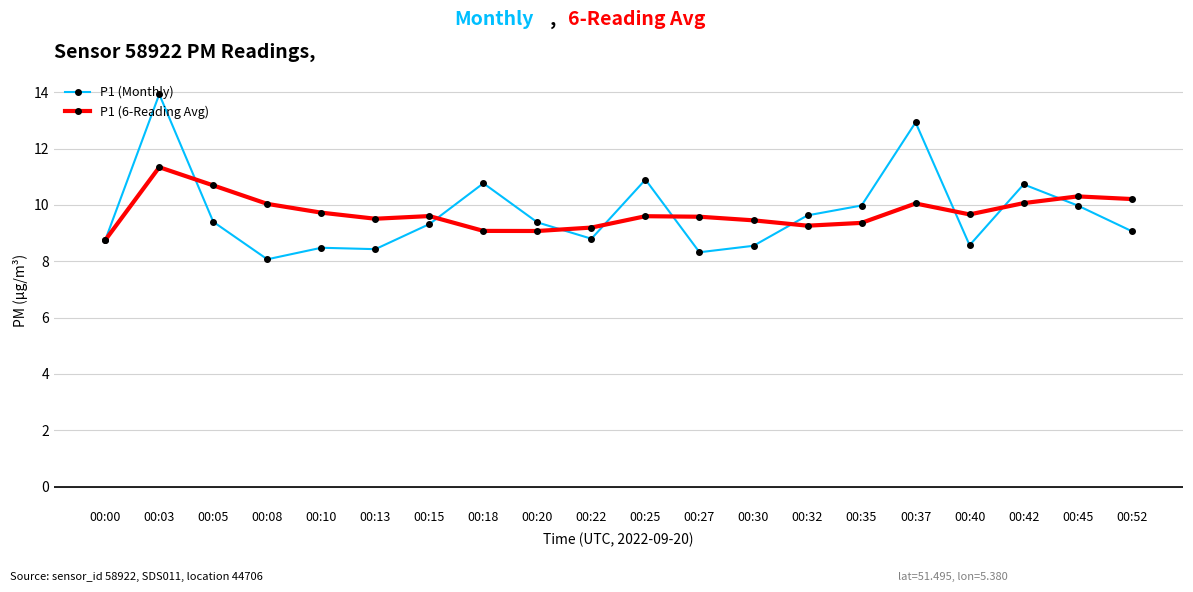

How many values in the P1 (6-Reading Avg) series are below 9?

1